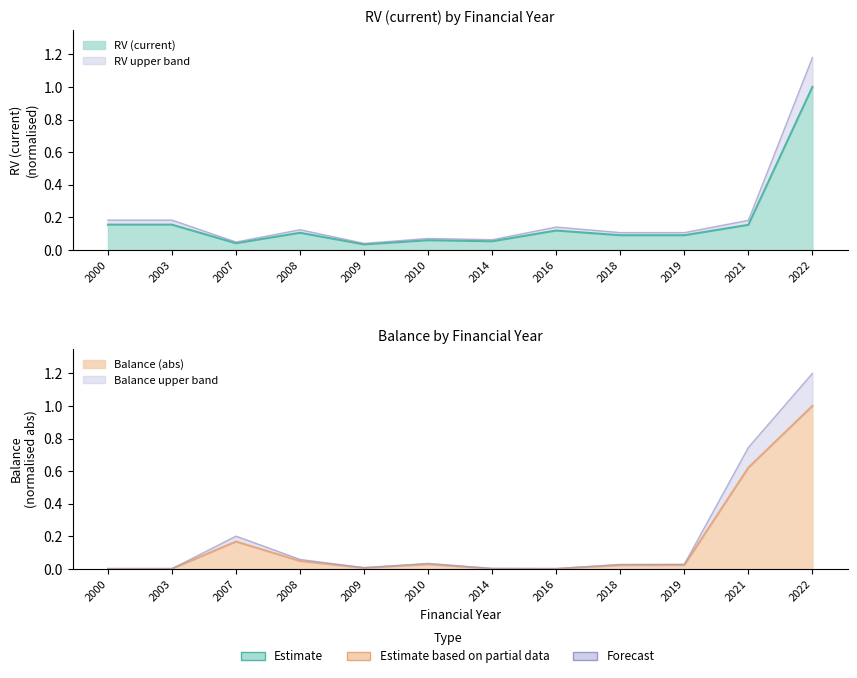

Which series has the widest spread of values?

Balance